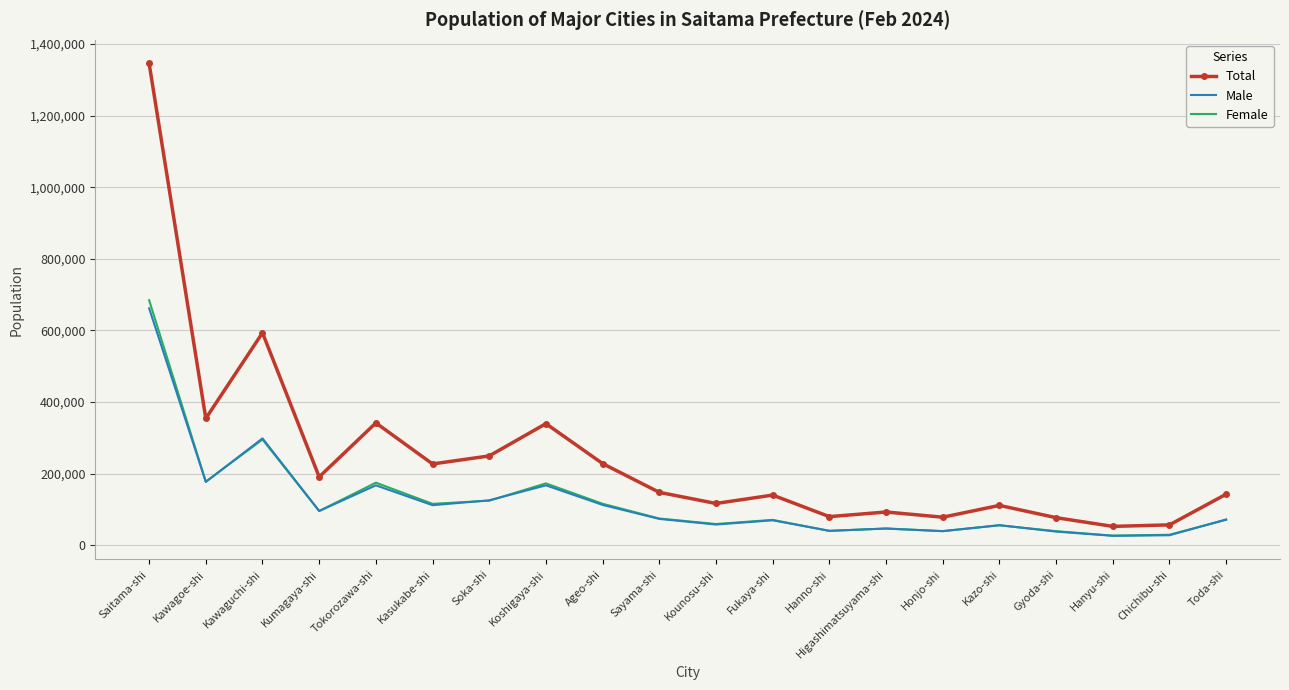

How many distinct data groups are displayed?

3